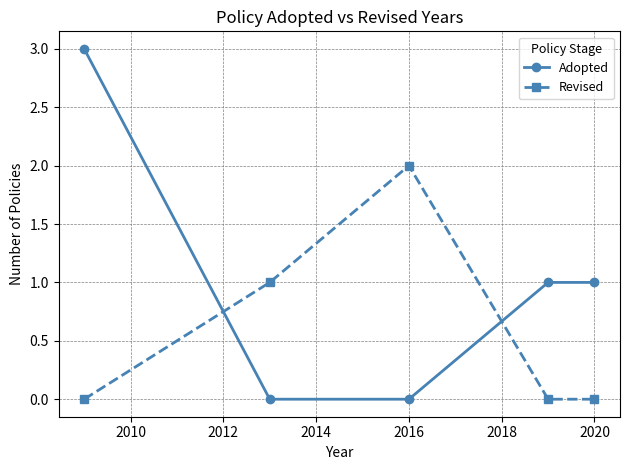

True or false: Revised and Adopted cross at least once.

True